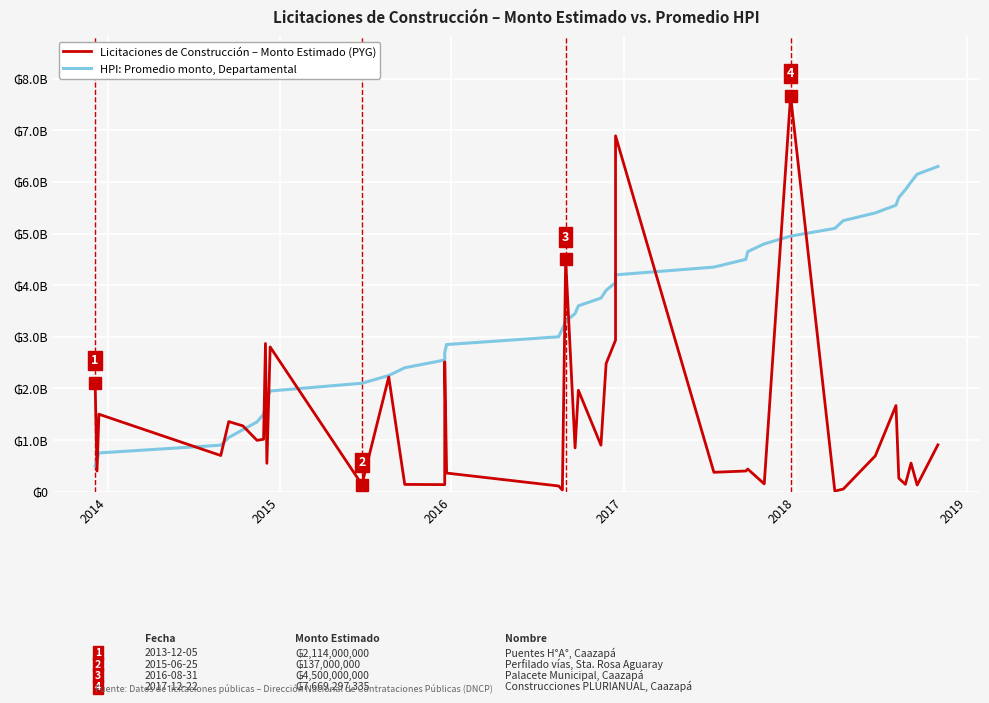

What are all the series names shown in the legend?

HPI: Promedio monto, Departamental, Licitaciones de Construcción – Monto Estimado (PYG)